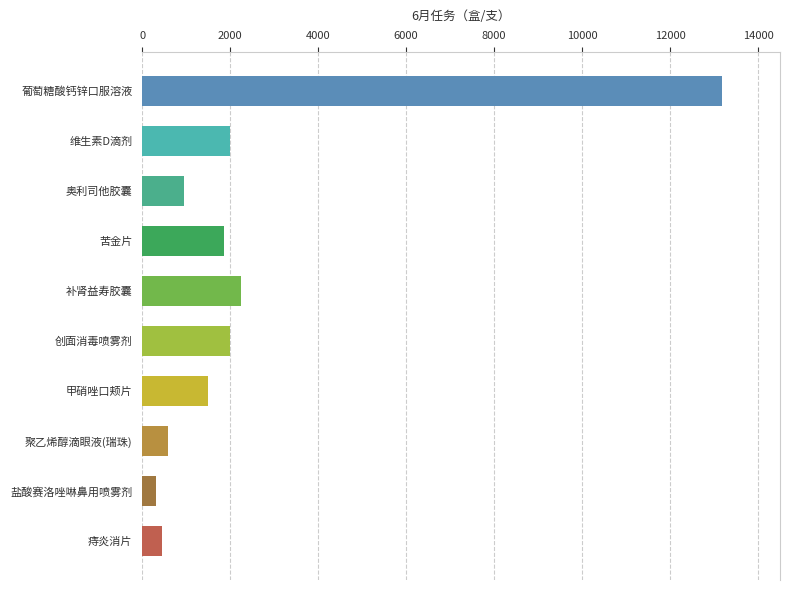

What is the difference between the maximum and minimum values?

12860